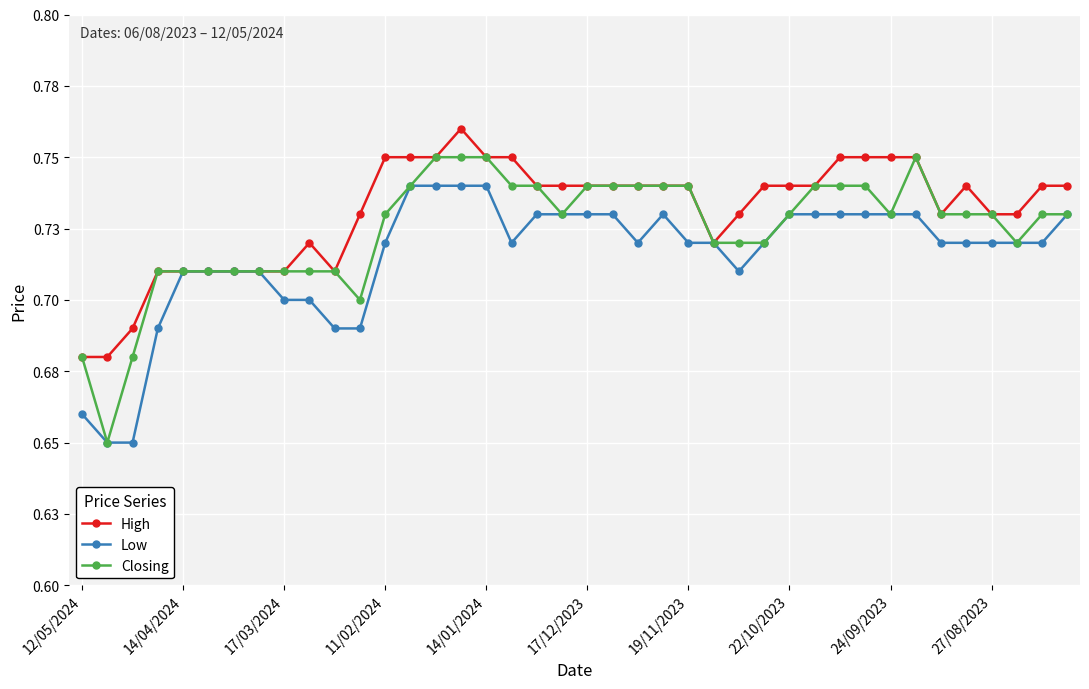

Is this an area chart (filled region under the line)?

No